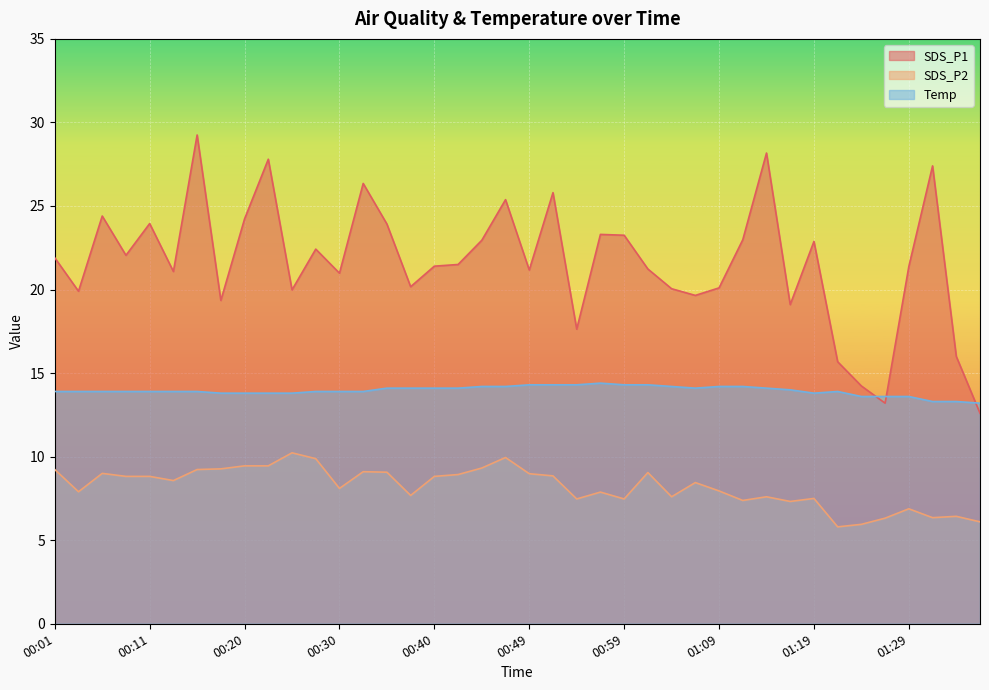

What is the highest value of the SDS_P1 series?

29.2